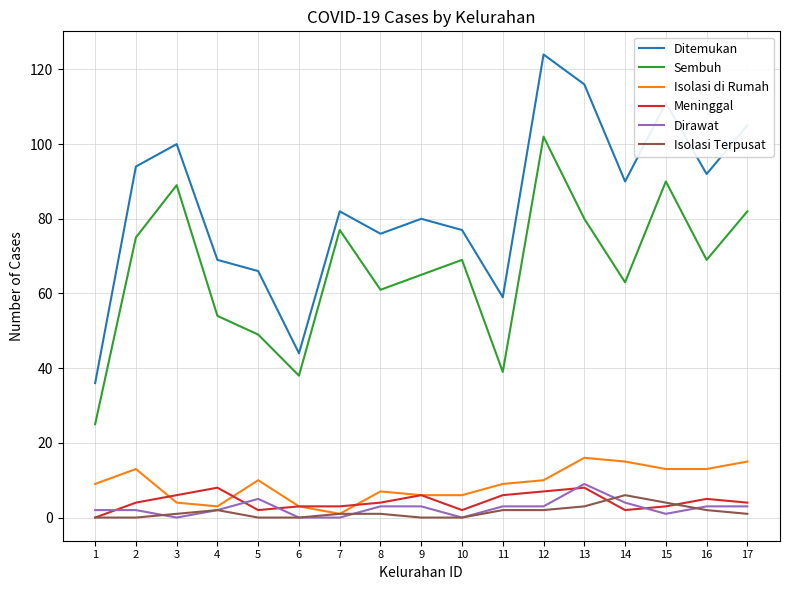

Which series has the largest total across all categories?

Ditemukan